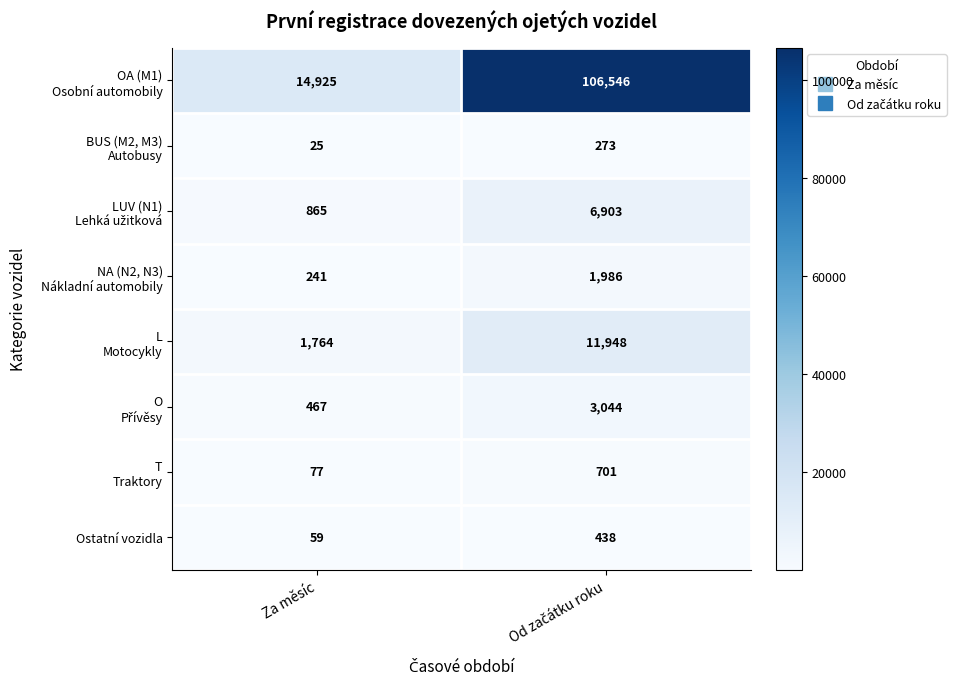

What is the total value across all series at Za měsíc?

18423